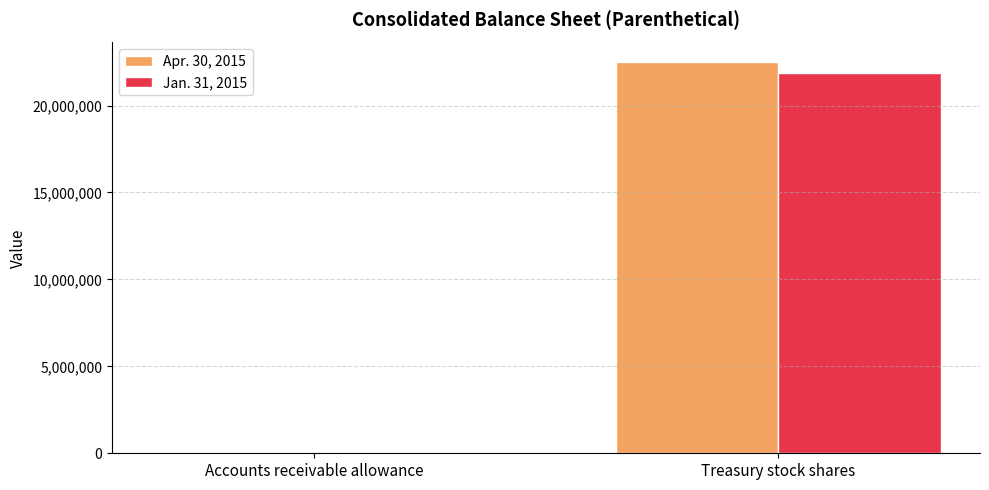

What is the approximate value of Jan. 31, 2015 at Treasury stock shares, to the nearest 100?

21866100